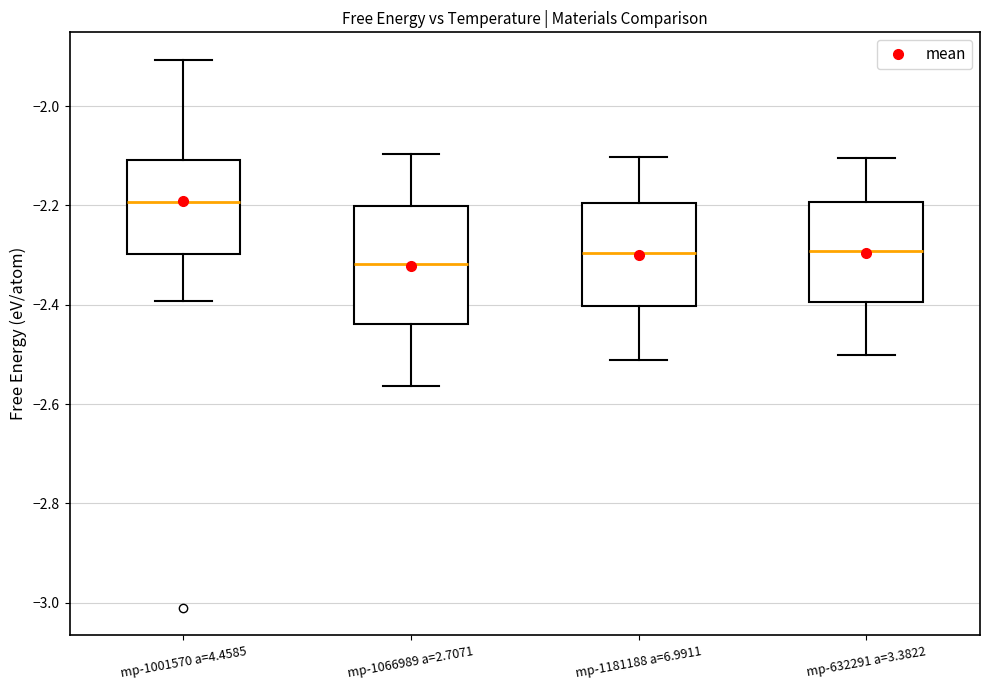

Reading left to right, read every box against the y-axis: the position of its median line, the range the box covers, and the ends of its whiskers. The values are not printed on the chart, so give them approximately, as read against the axis.

mp-1001570 a=4.4585: median -2.20, box -2.30 to -2.10, whiskers -2.40 to -1.90
mp-1066989 a=2.7071: median -2.32, box -2.44 to -2.20, whiskers -2.56 to -2.10
mp-1181188 a=6.9911: median -2.30, box -2.40 to -2.20, whiskers -2.52 to -2.10
mp-632291 a=3.3822: median -2.30, box -2.40 to -2.20, whiskers -2.50 to -2.10